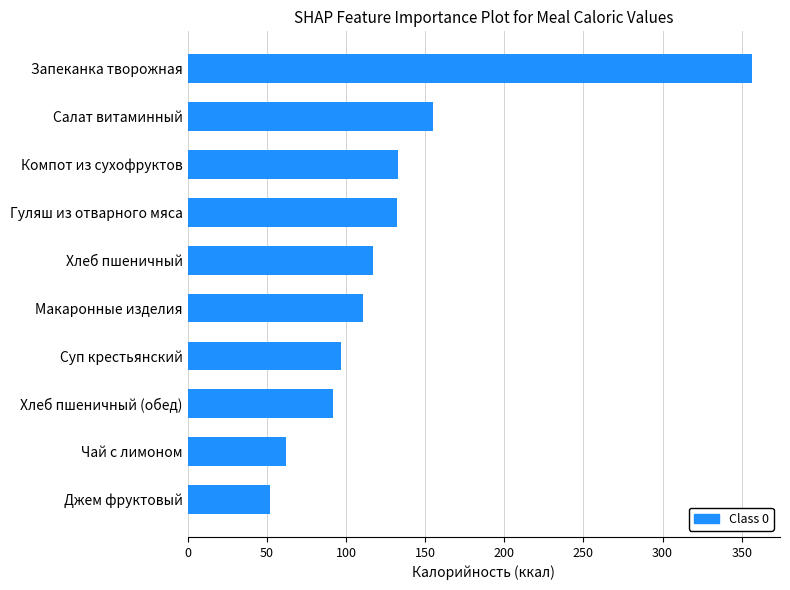

What is the ratio of the value at Хлеб пшеничный to the value at Чай с лимоном?

1.9